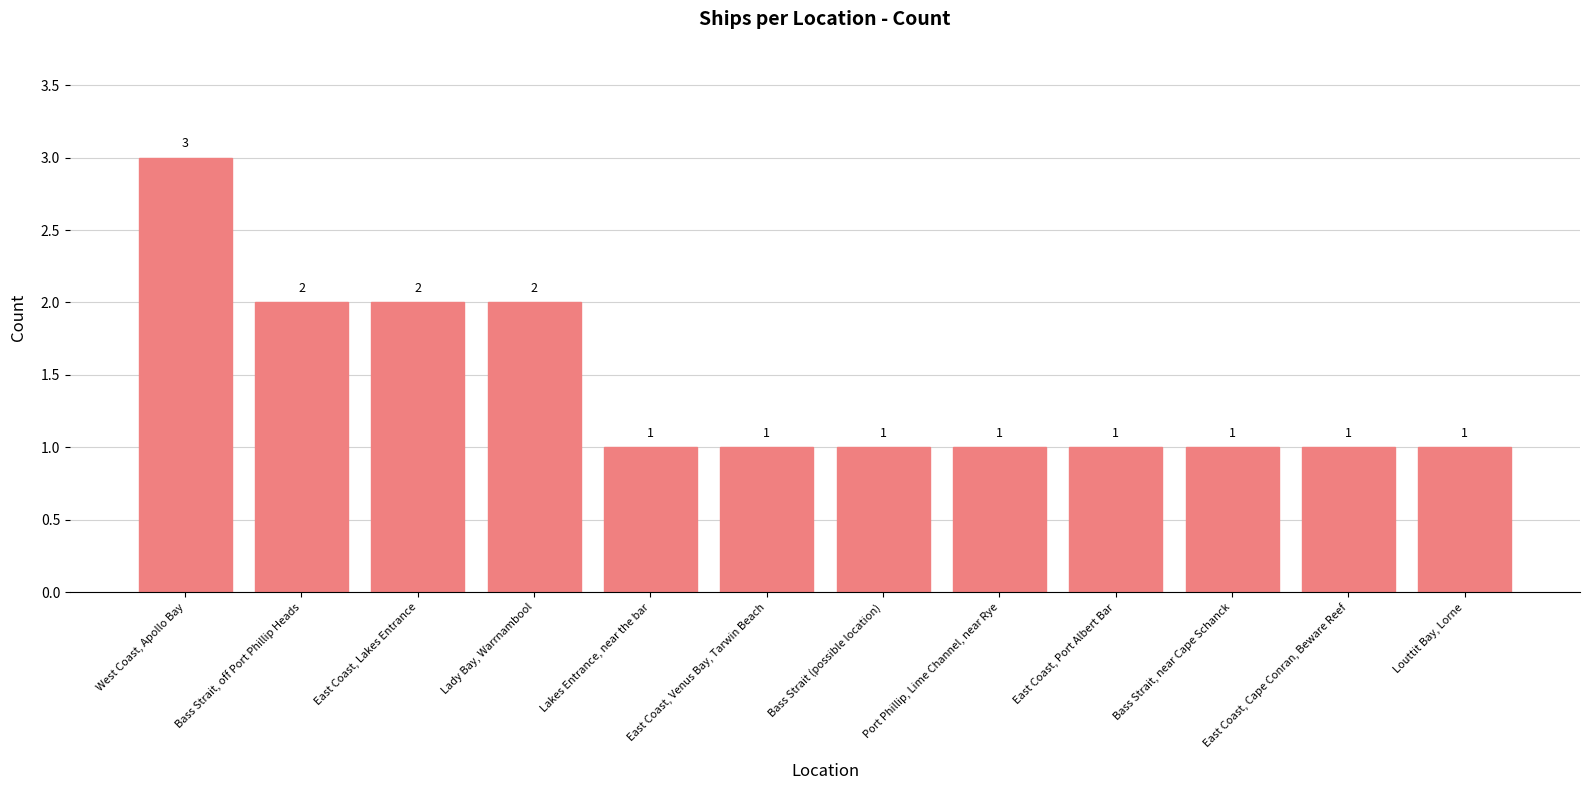

Approximately how many times larger is the value at Lady Bay, Warrnambool compared to East Coast, Venus Bay, Tarwin Beach?

2.0